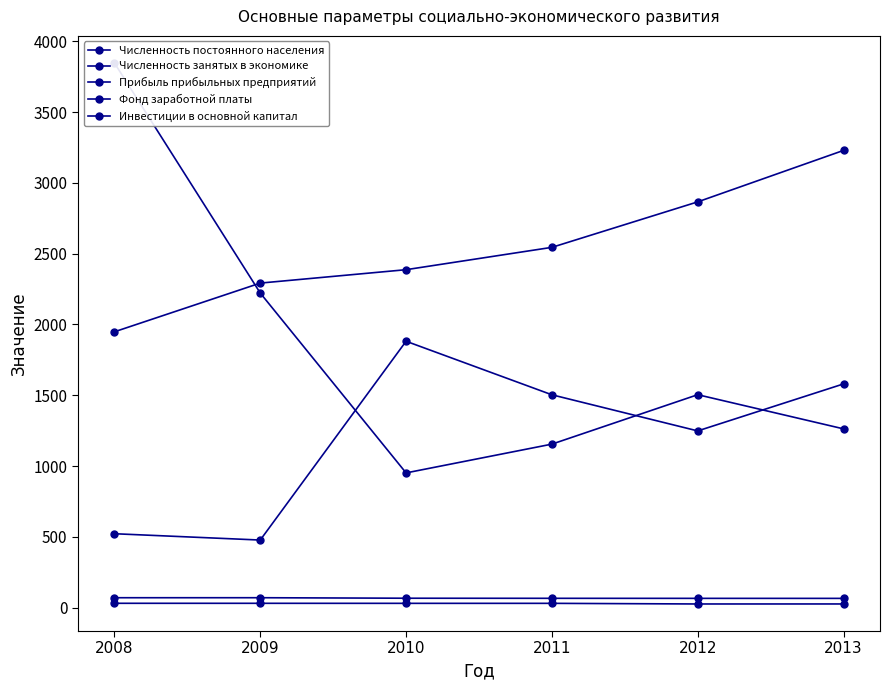

What is the value of the Фонд заработной платы point at the 4th from the left?

2544.7